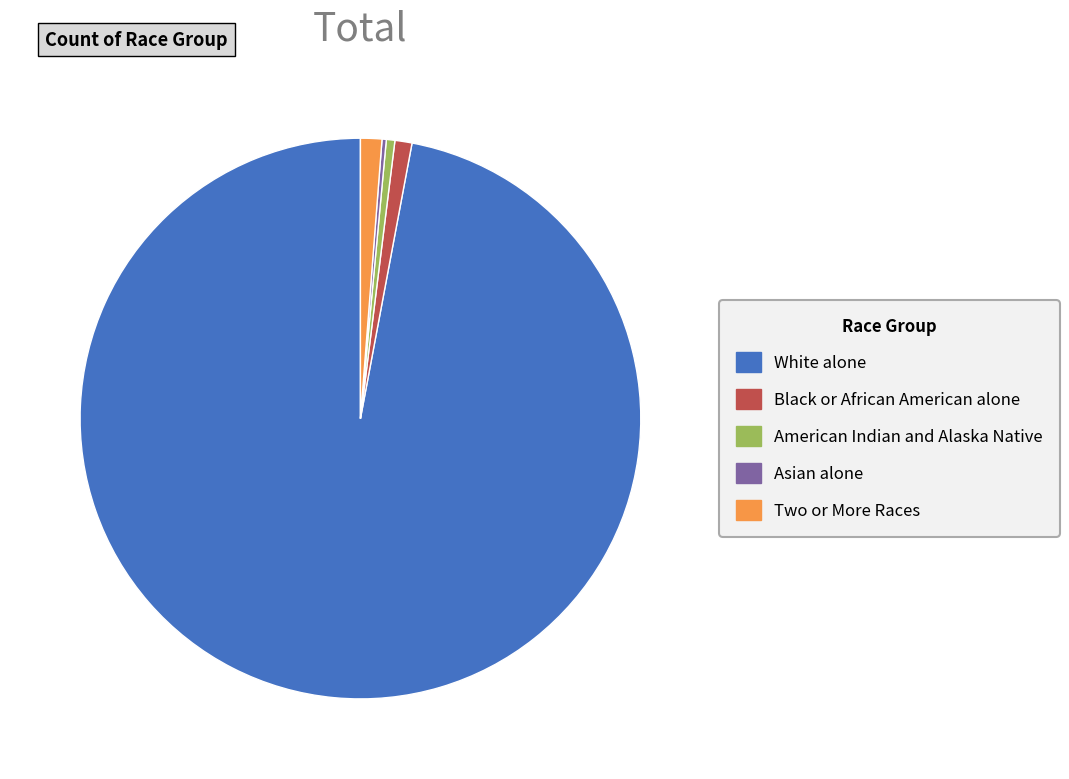

Does any single category account for the majority?

Yes